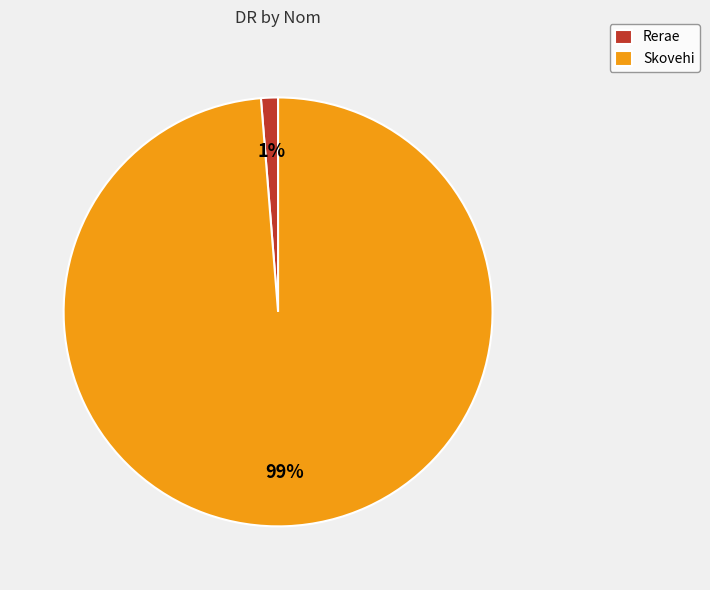

To the nearest percent, what percentage of the pie is Skovehi?

99%